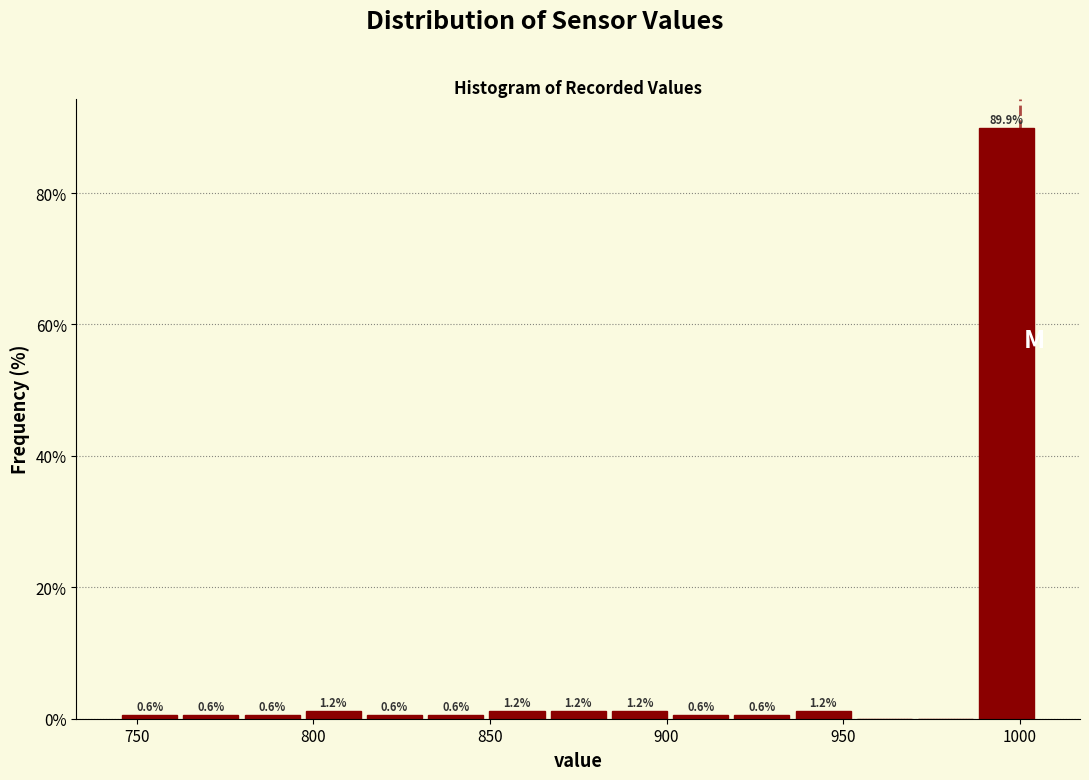

Read against the x-axis, roughly where is the centre of the tallest bar?

995